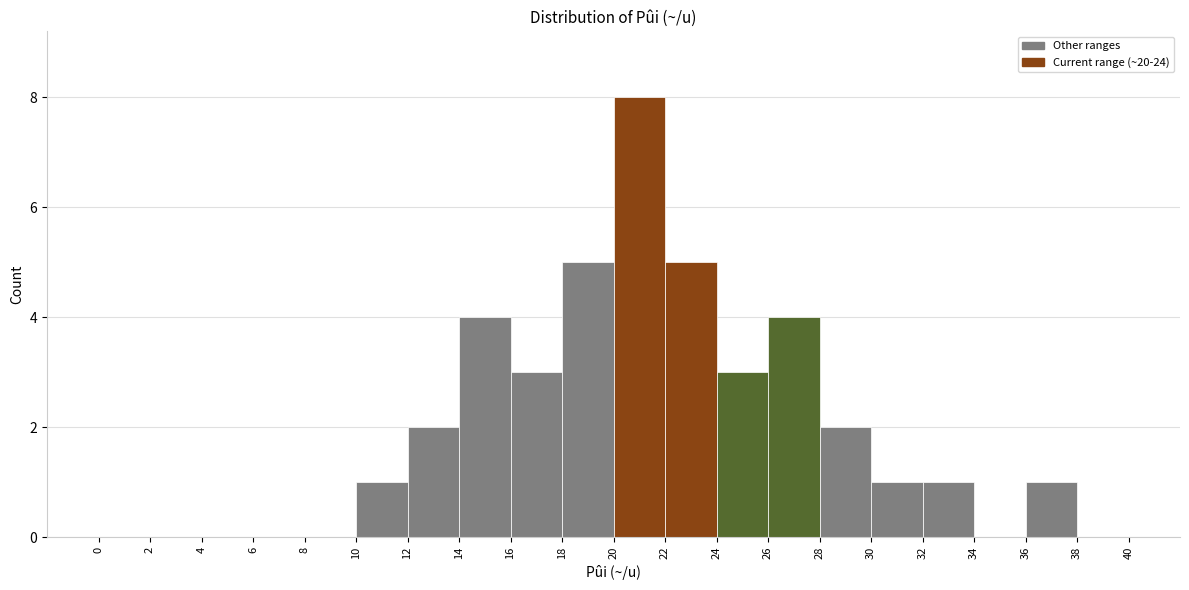

Reading left to right, transcribe this chart: for each bar, give the range it covers on the x-axis and its height. The values are not printed on the chart, so give them approximately, as read against the axis.

0 to 2: 0
2 to 4: 0
4 to 6: 0
6 to 8: 0
8 to 10: 0
10 to 12: 1
12 to 14: 2
14 to 16: 4
16 to 18: 3
18 to 20: 5
20 to 22: 8
22 to 24: 5
24 to 26: 3
26 to 28: 4
28 to 30: 2
30 to 32: 1
32 to 34: 1
34 to 36: 0
36 to 38: 1
38 to 40: 0